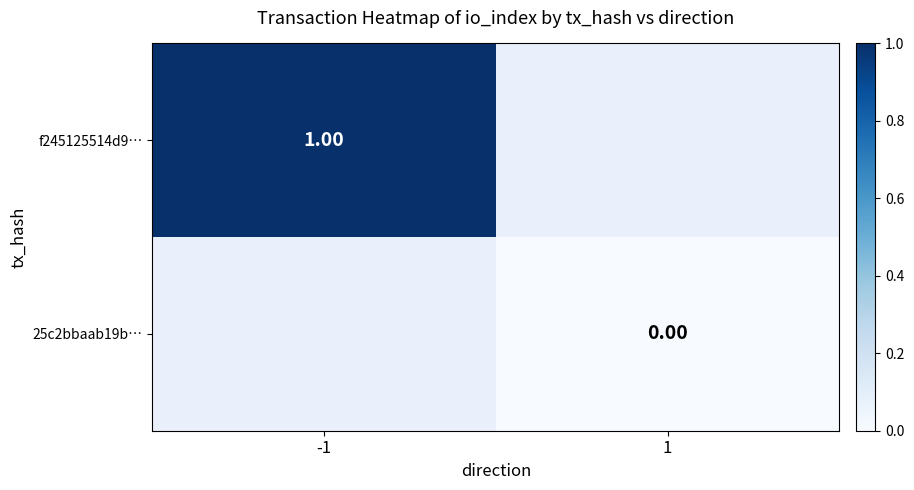

Is the value of 25c2bbaab19b… at 1 greater than the value of f245125514d9… at -1?

No